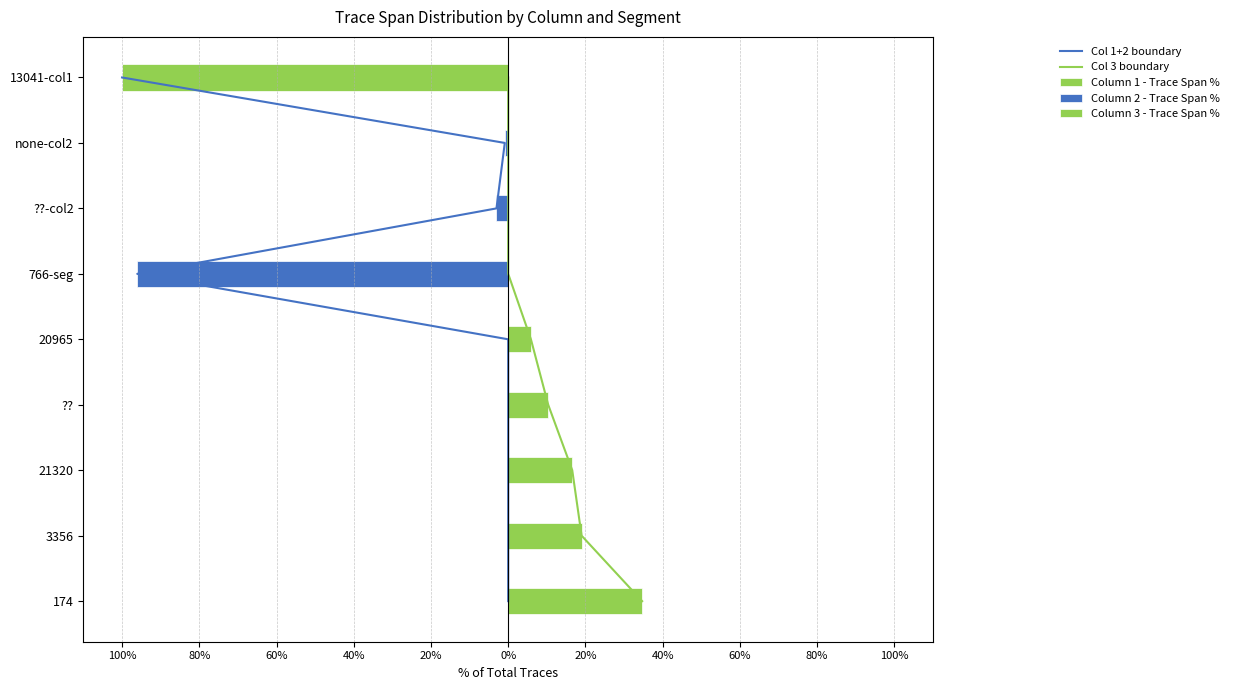

True or false: Col 3 boundary has a value of 0.0 at 100%.

True